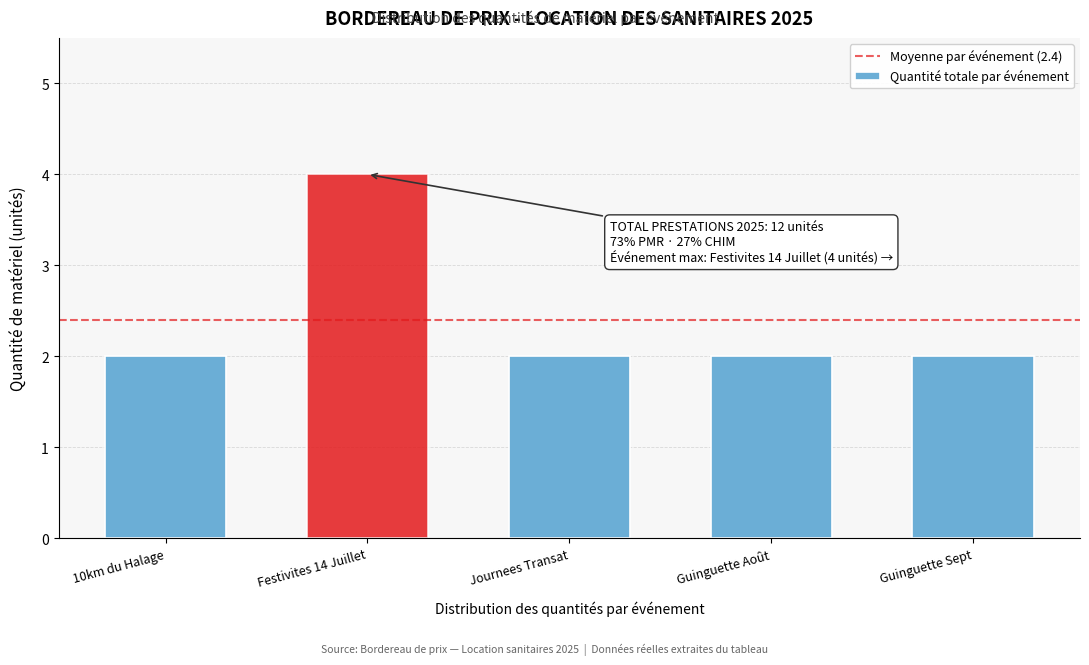

Reading right to left, list all the values displayed in this chart.

2	2	2	4	2